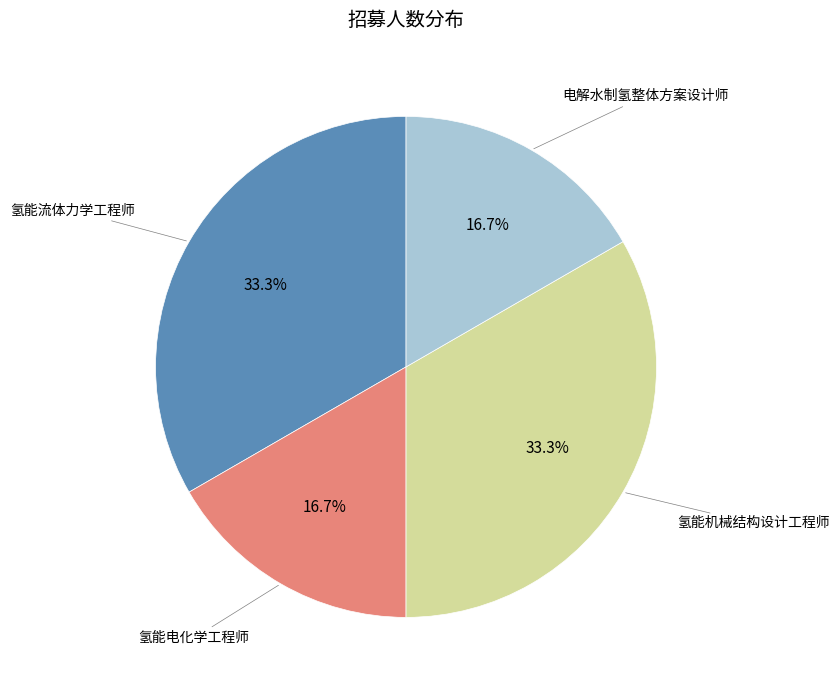

Is there any slice that represents more than half of the pie?

No